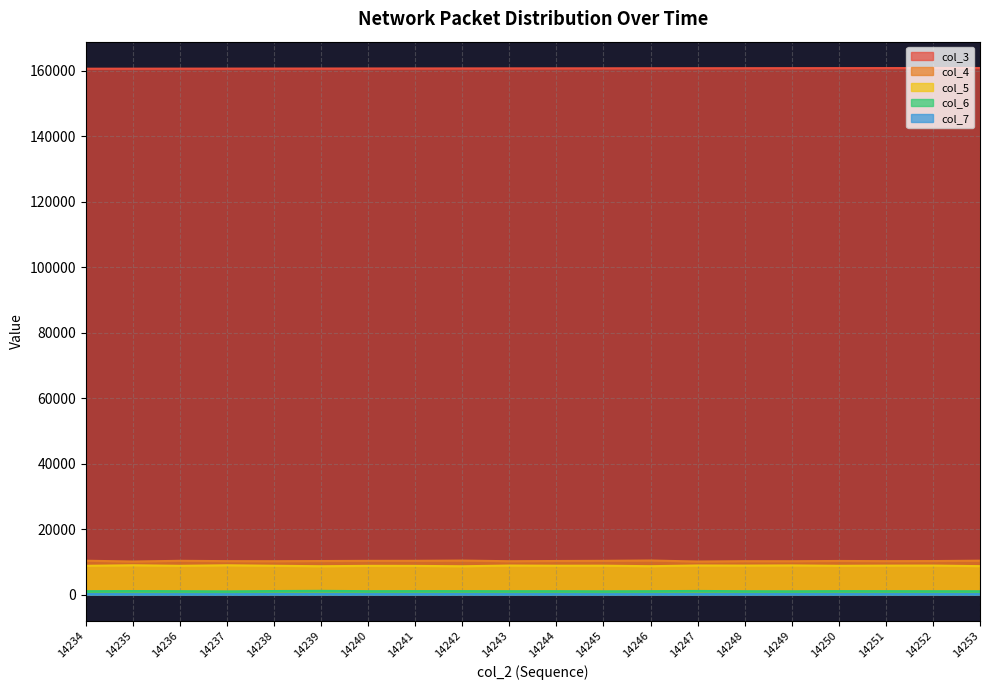

Between 14236 and 14253, which series saw the biggest shift?

col_3